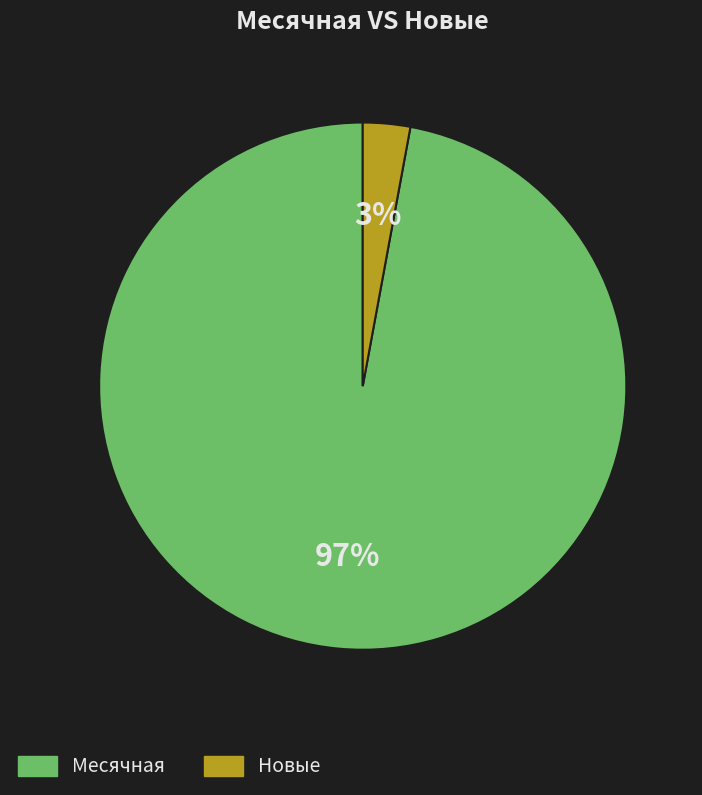

Rank the categories by value from lowest to highest.

Новые, Месячная